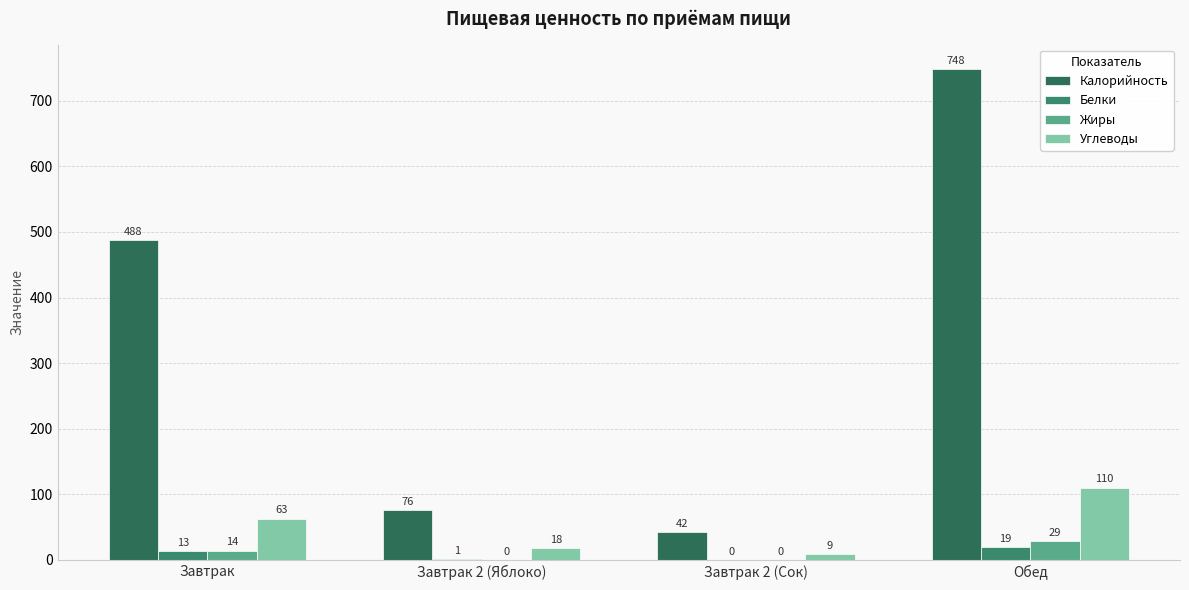

What is the difference between the Калорийность values at Обед and Завтрак?

260